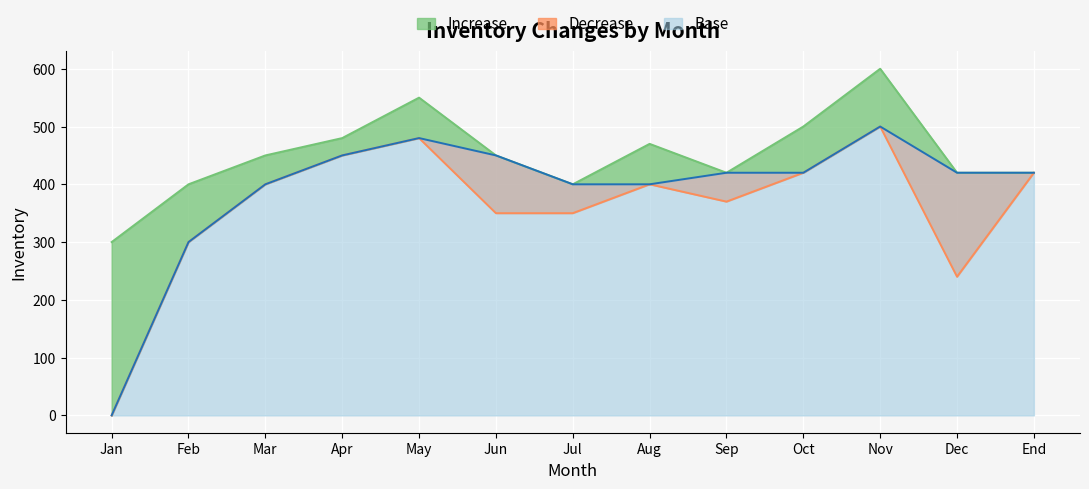

True or false: Base and Decrease intersect in this chart.

False